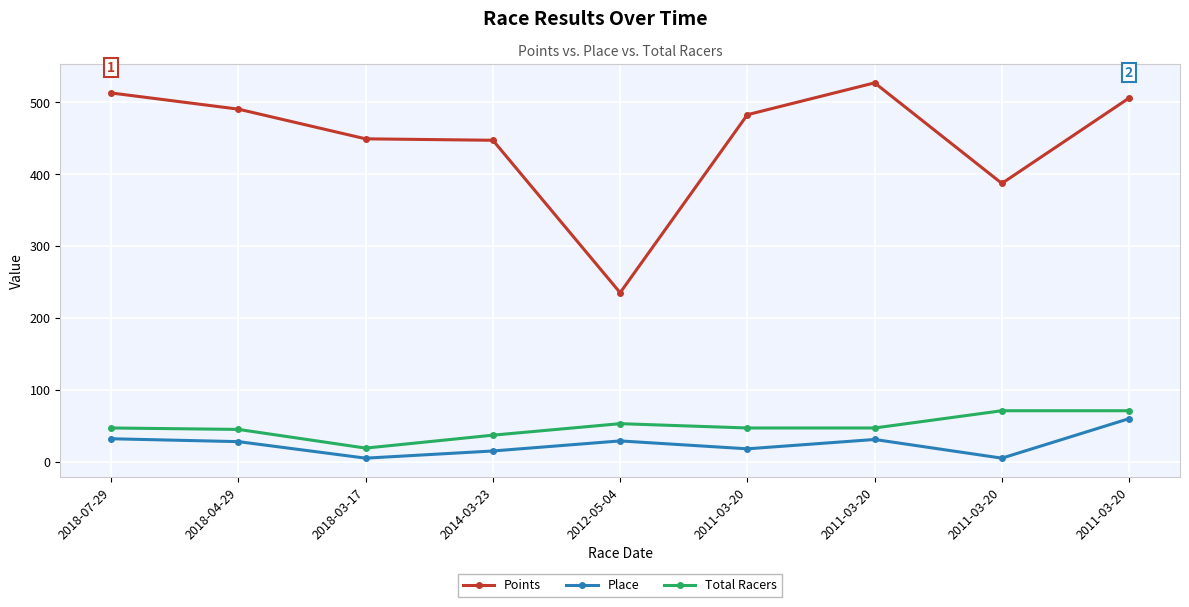

What is the maximum value shown in the chart?

527.3